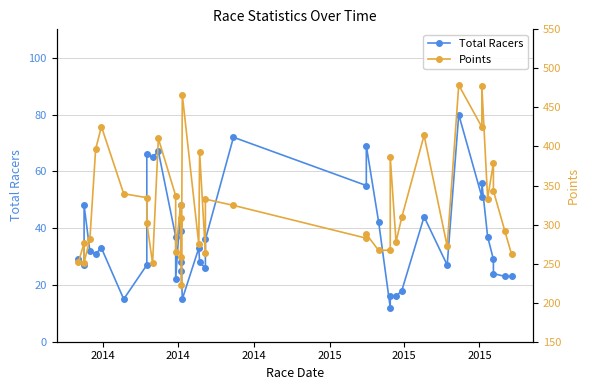

How many categories are shown in the chart?

40